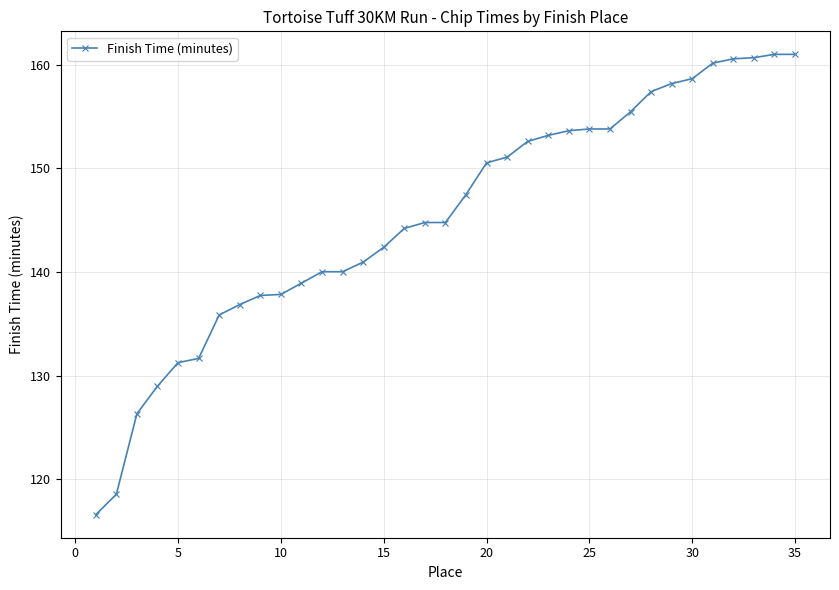

What is the greatest value displayed?

161.0